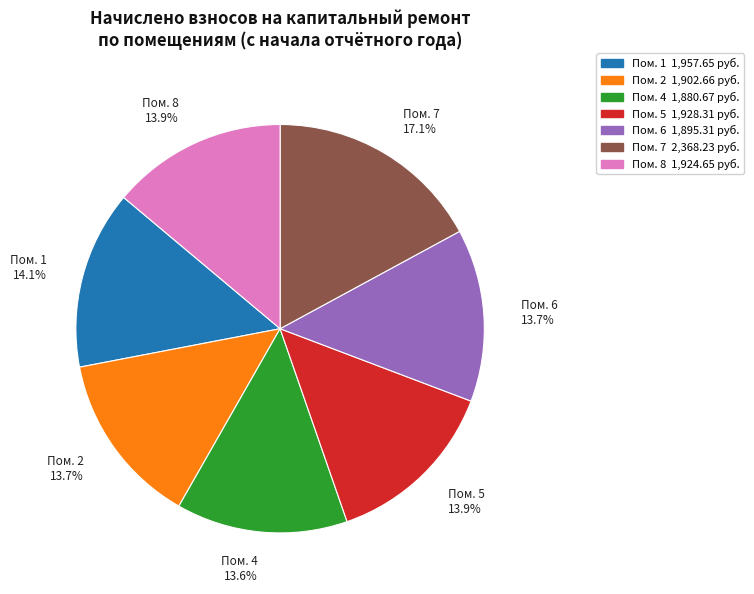

Does any single category account for the majority?

No